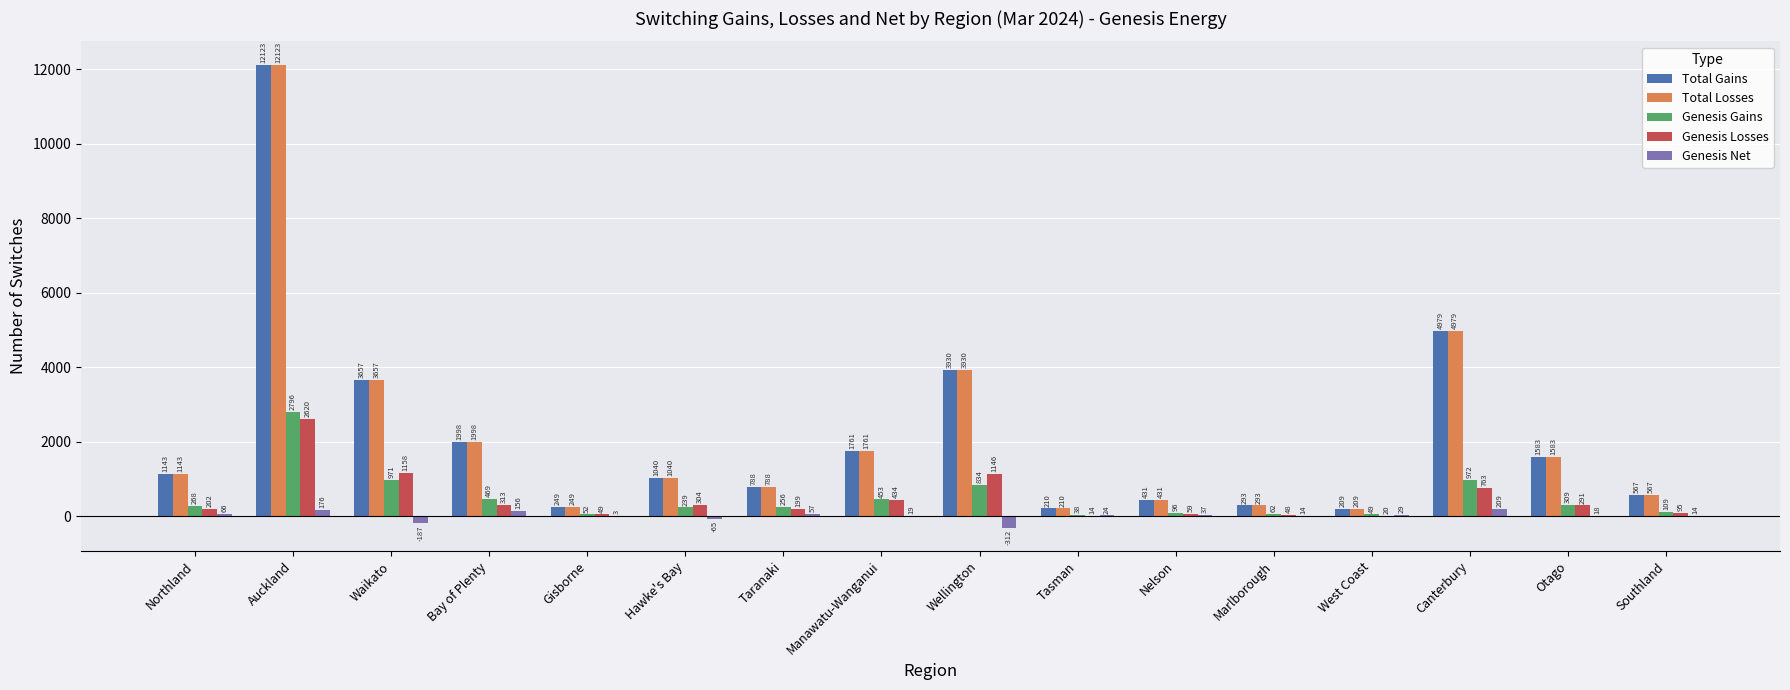

What is the highest value of the Genesis Net series?

209